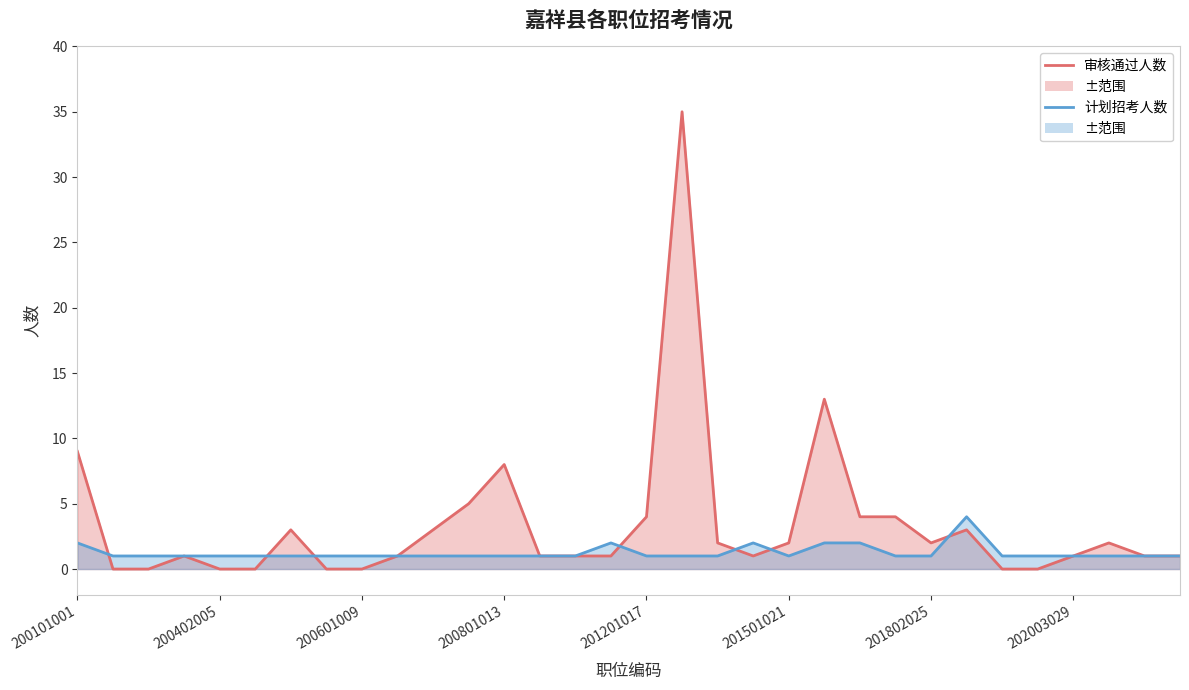

True or false: 审核通过人数 has more than 1 interior local peaks.

True